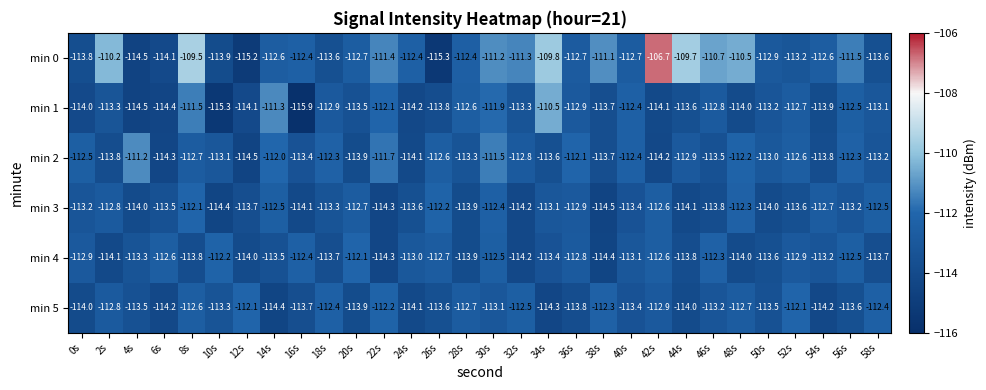

What is the sum of the min 2 values at 30s and 0s?

-224.0